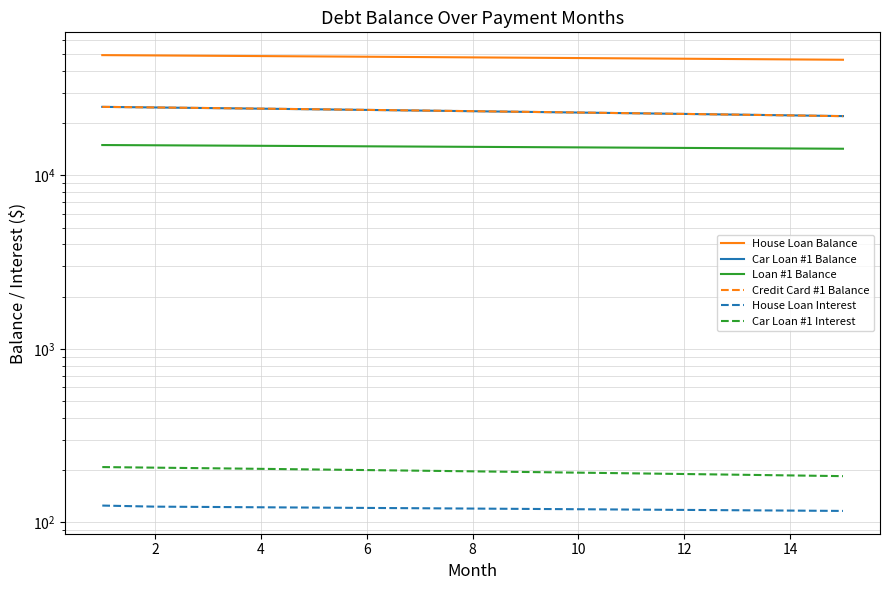

The value of House Loan Balance at 8 is 13208.8. True or false?

False